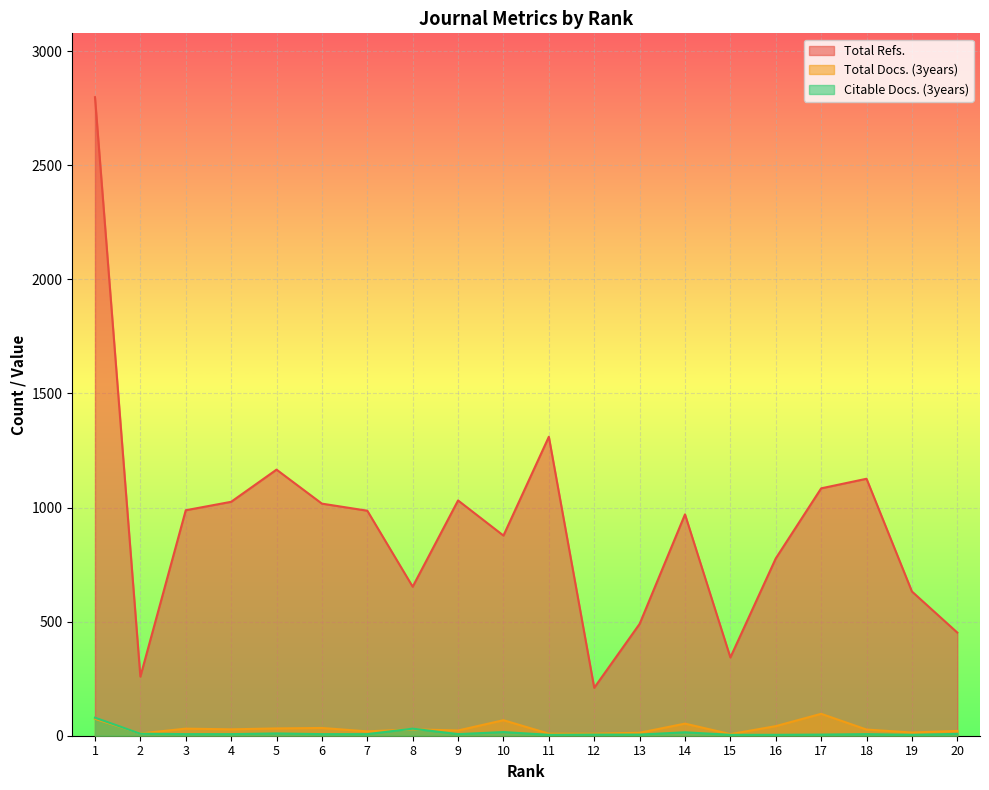

At how many categories does at least one series exceed 2282?

1